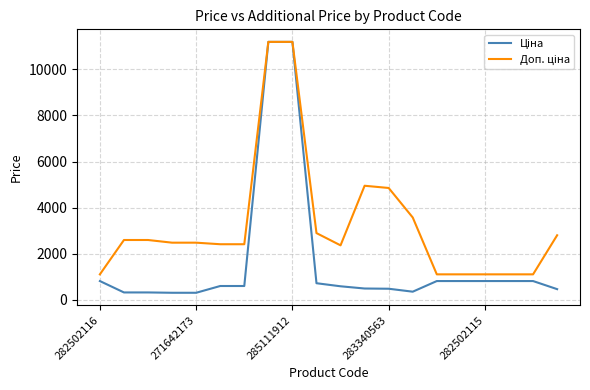

How many lines are shown in the chart?

2